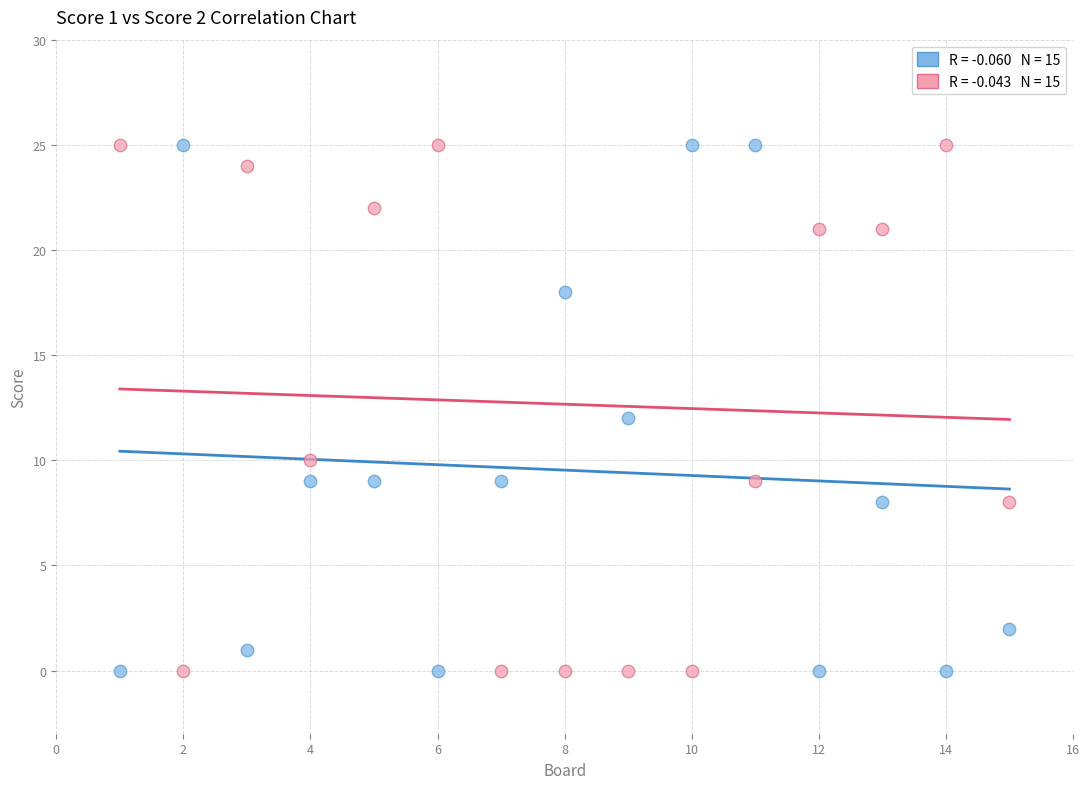

Across all data points, what is the range of Y values (max minus min)?

25